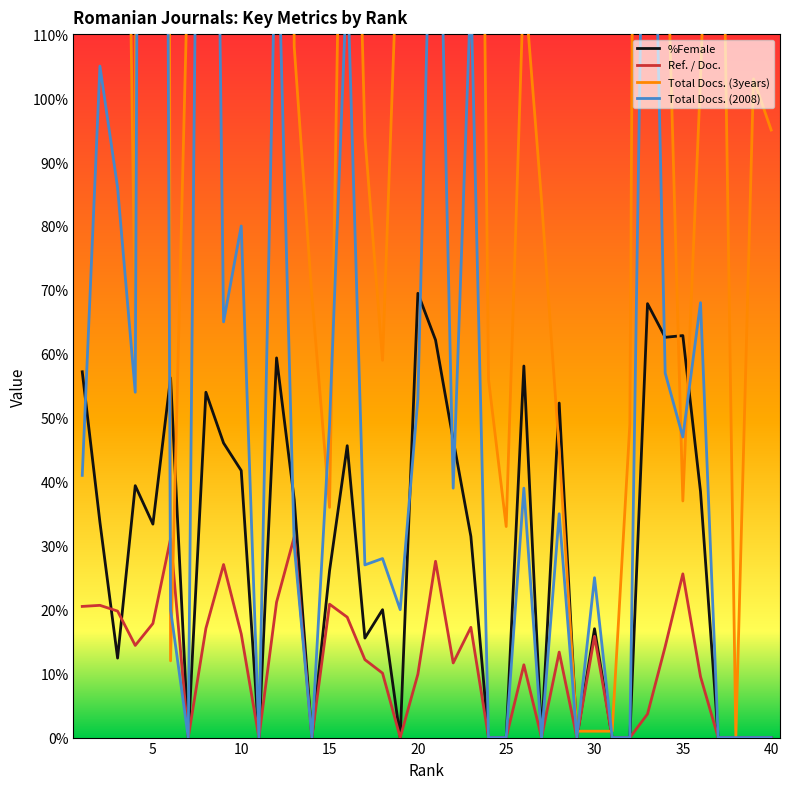

In Ref. / Doc., how many points are lower than both neighbors (excluding endpoints)?

8